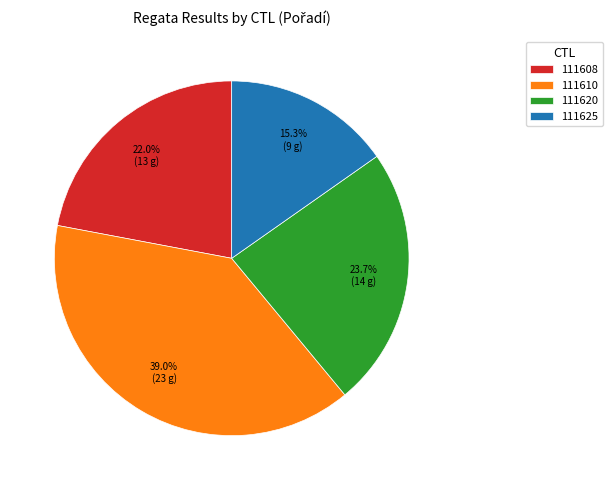

Which category has the smallest portion of the pie?

111625